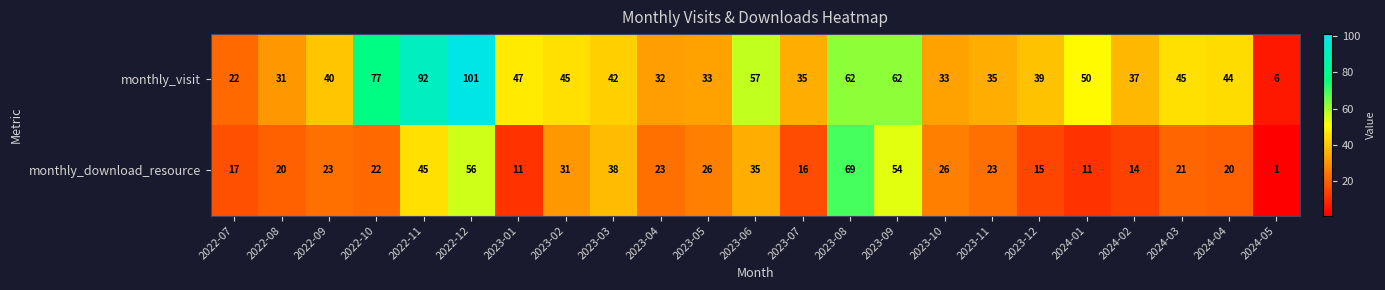

At how many categories does at least one series exceed 93?

1